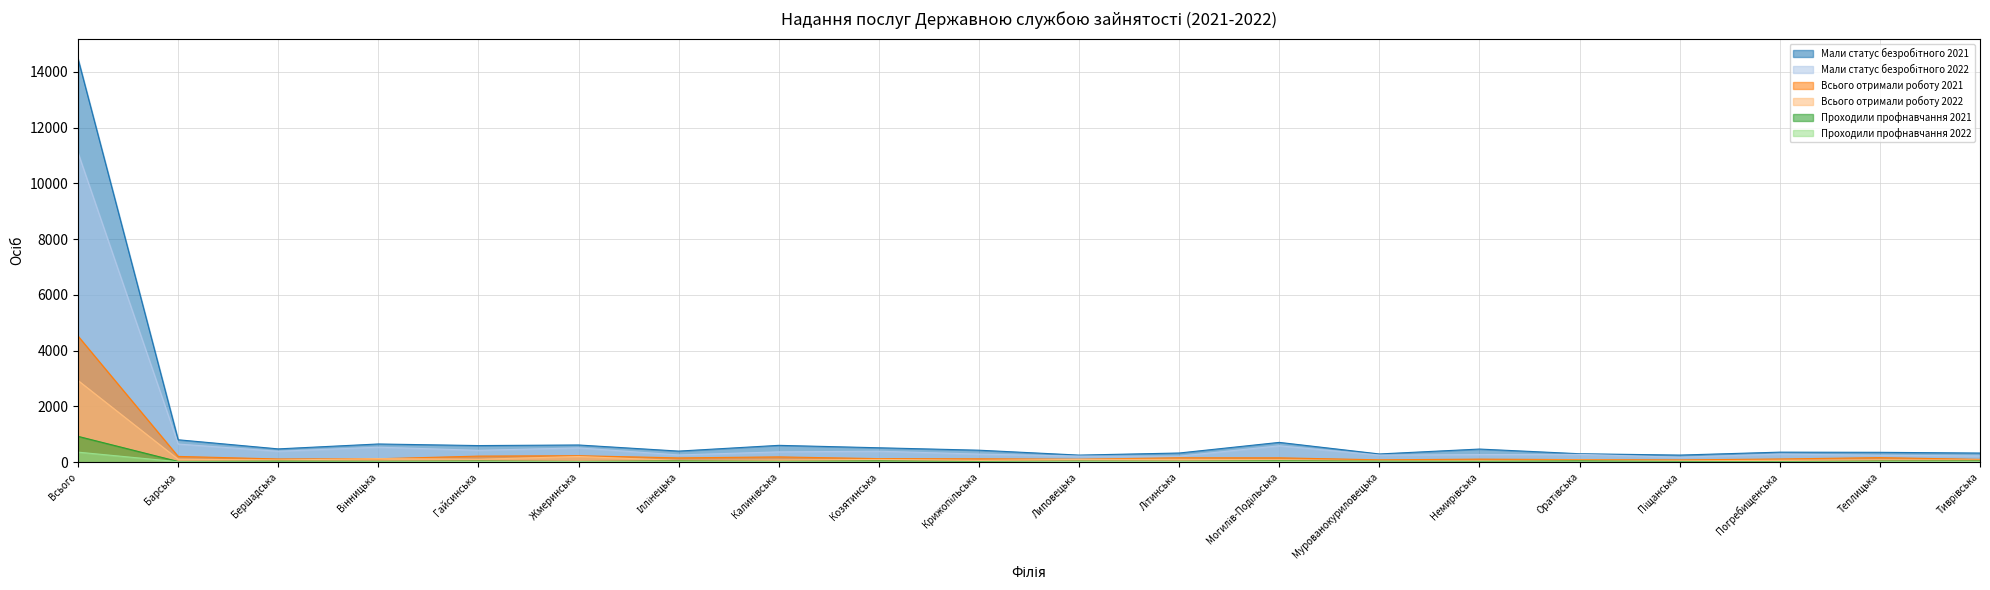

Reading right to left, transcribe all the data shown in this chart.

Мали статус безробітного 2021: 325	351	357	252	300	468	292	707	326	251	427	514	601	395	614	593	650	474	801	14462
Мали статус безробітного 2022: 223	246	288	174	276	270	252	584	213	214	287	391	367	257	509	423	535	388	648	11093
Всього отримали роботу 2021: 98	161	112	78	89	107	82	154	155	104	118	125	187	151	229	215	120	112	204	4520
Всього отримали роботу 2022: 71	79	65	47	66	51	47	85	98	96	64	96	74	60	201	102	123	75	104	2927
Проходили профнавчання 2021: 41	36	17	23	42	26	32	44	28	33	19	41	26	41	22	37	27	34	22	924
Проходили профнавчання 2022: 20	16	4	2	9	4	10	24	20	24	1	9	15	13	18	18	11	5	13	357